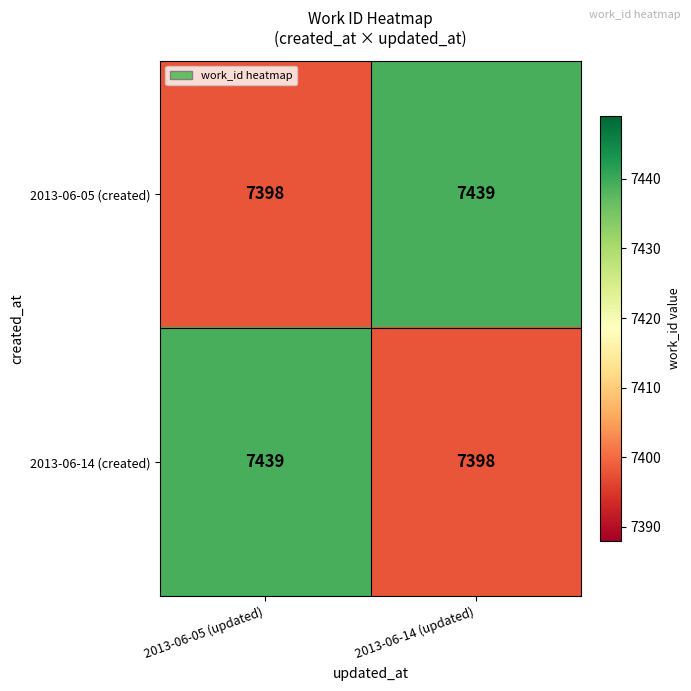

What is the greatest value displayed?

7439